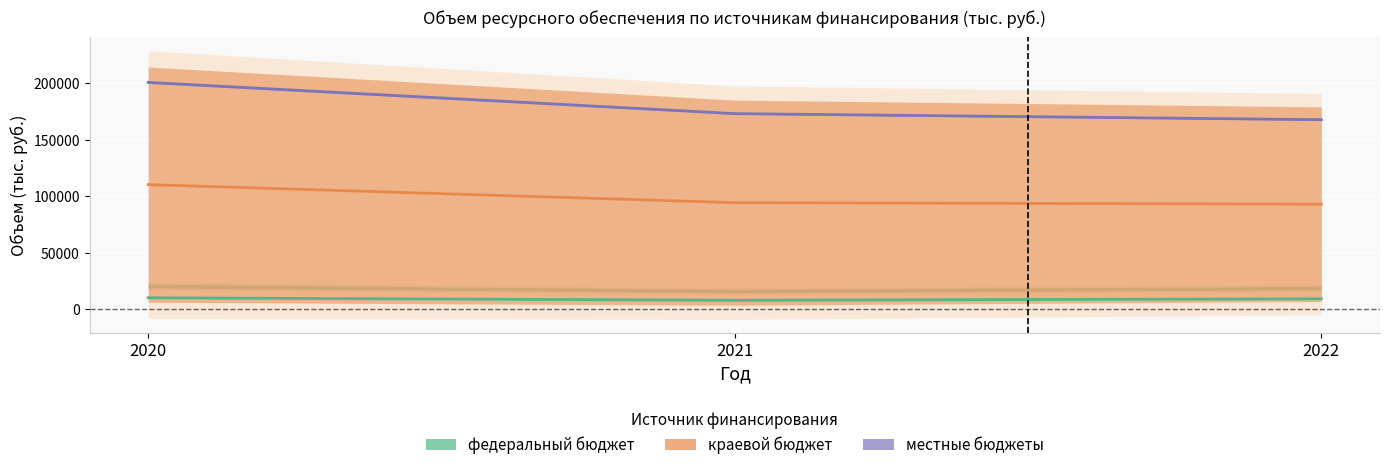

What is the total value across all series at 2021?

276026.8